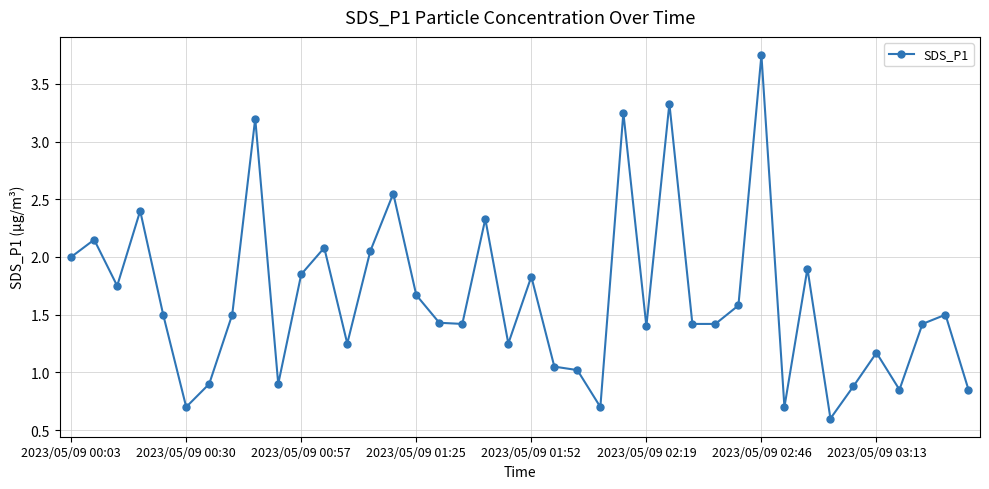

What is the difference between the second highest and second lowest values?

2.6